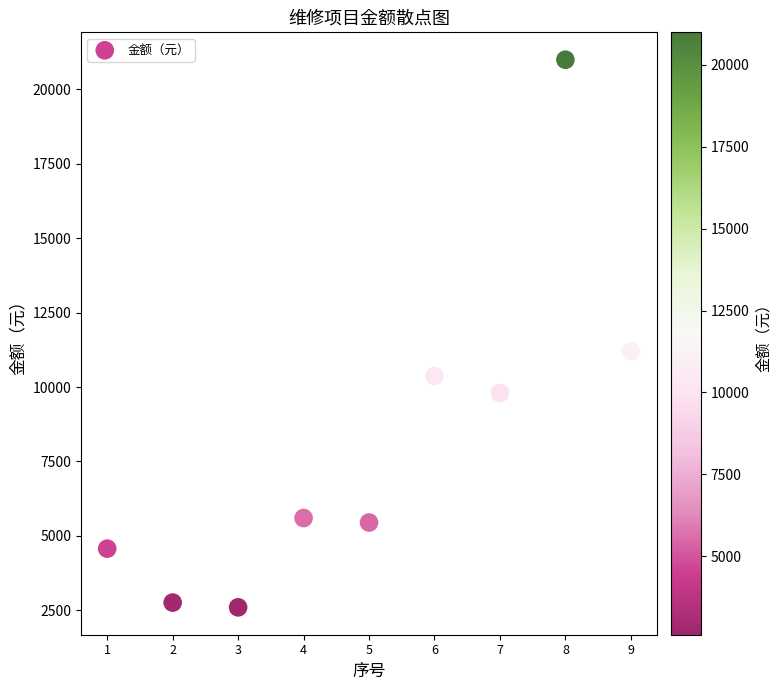

What Y value in the scatter plot is closest to 11798?

11200.0